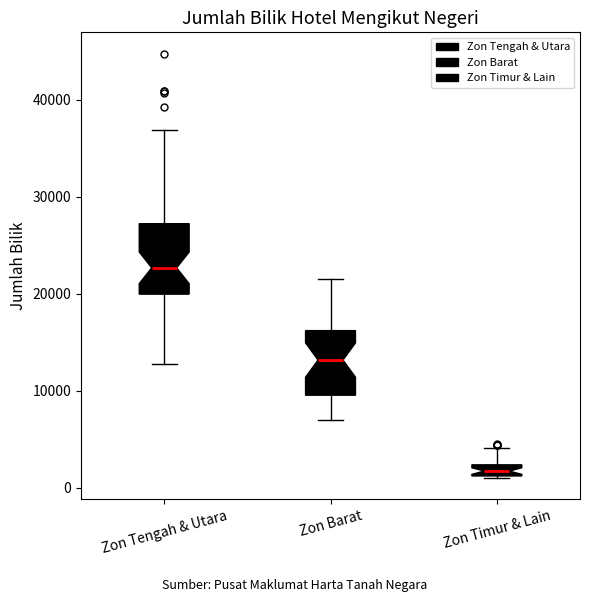

Where does the upper whisker of the box for Zon Timur & Lain end on the y-axis? The values are not printed on the chart, so give them approximately, as read against the axis.

4000